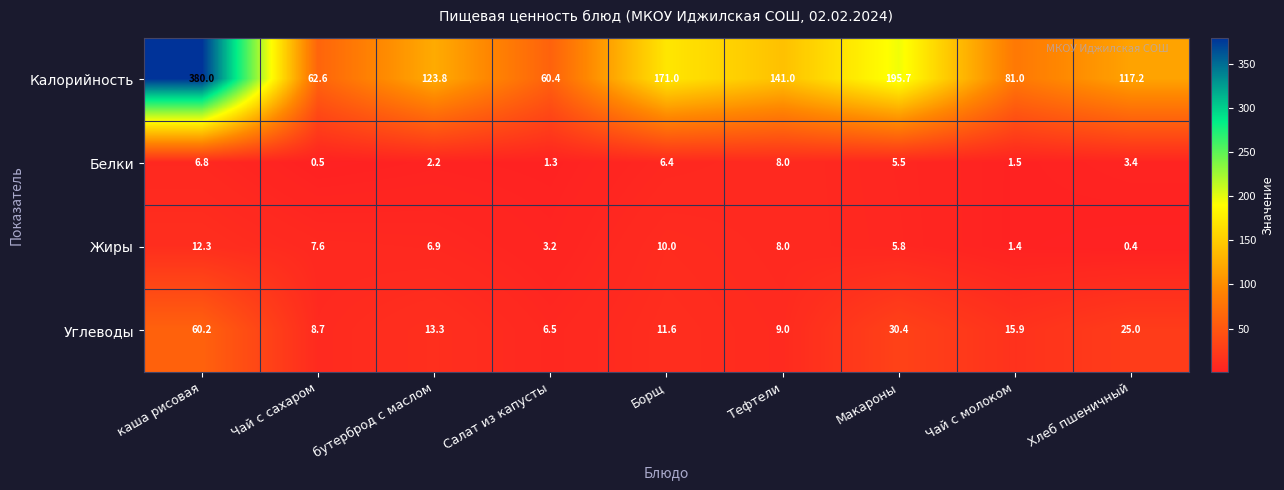

List the labels in order of Белки value, largest first.

Тефтели, каша рисовая, Борщ, Макароны, Хлеб пшеничный, бутерброд с маслом, Чай с молоком, Салат из капусты, Чай с сахаром